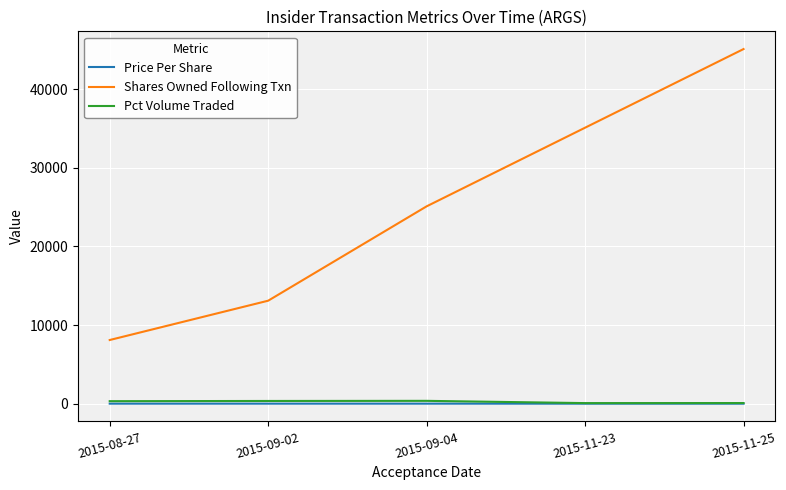

Is the value of Price Per Share at 2015-11-23 greater than the value of Shares Owned Following Txn at 2015-08-27?

No